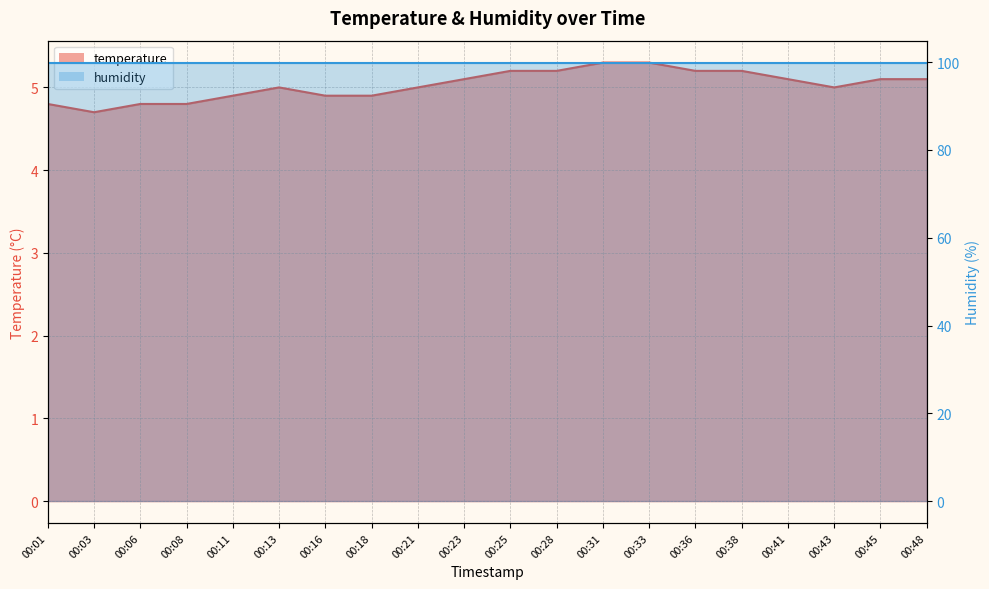

What value does the data have at 00:01?

4.8